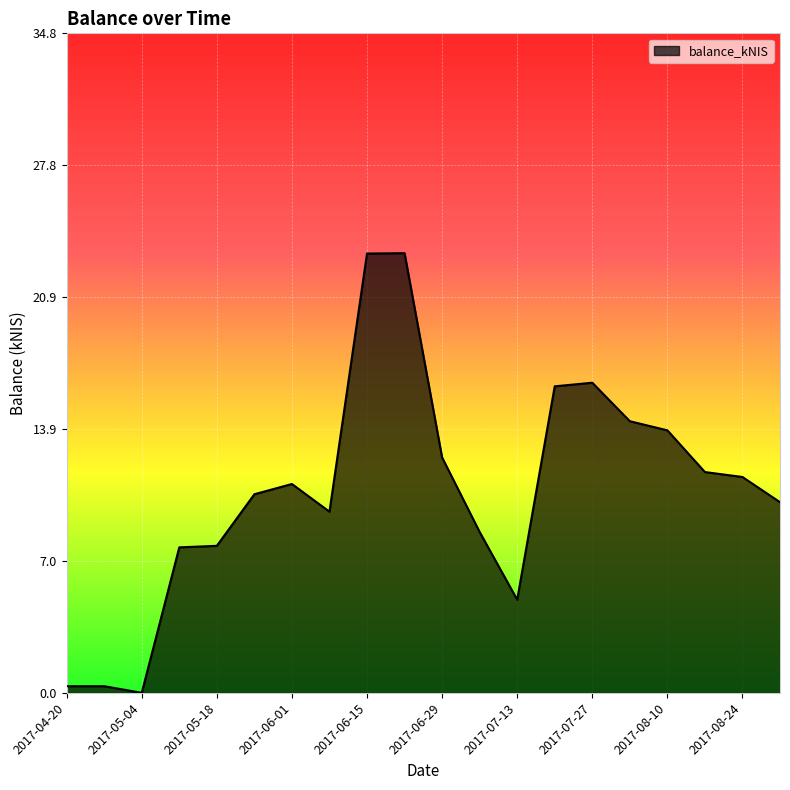

How many points are higher than both their immediate neighbors (excluding endpoints)?

3